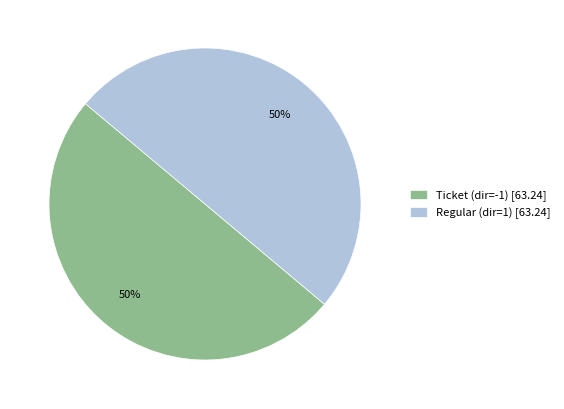

Count the number of slices in the pie.

2